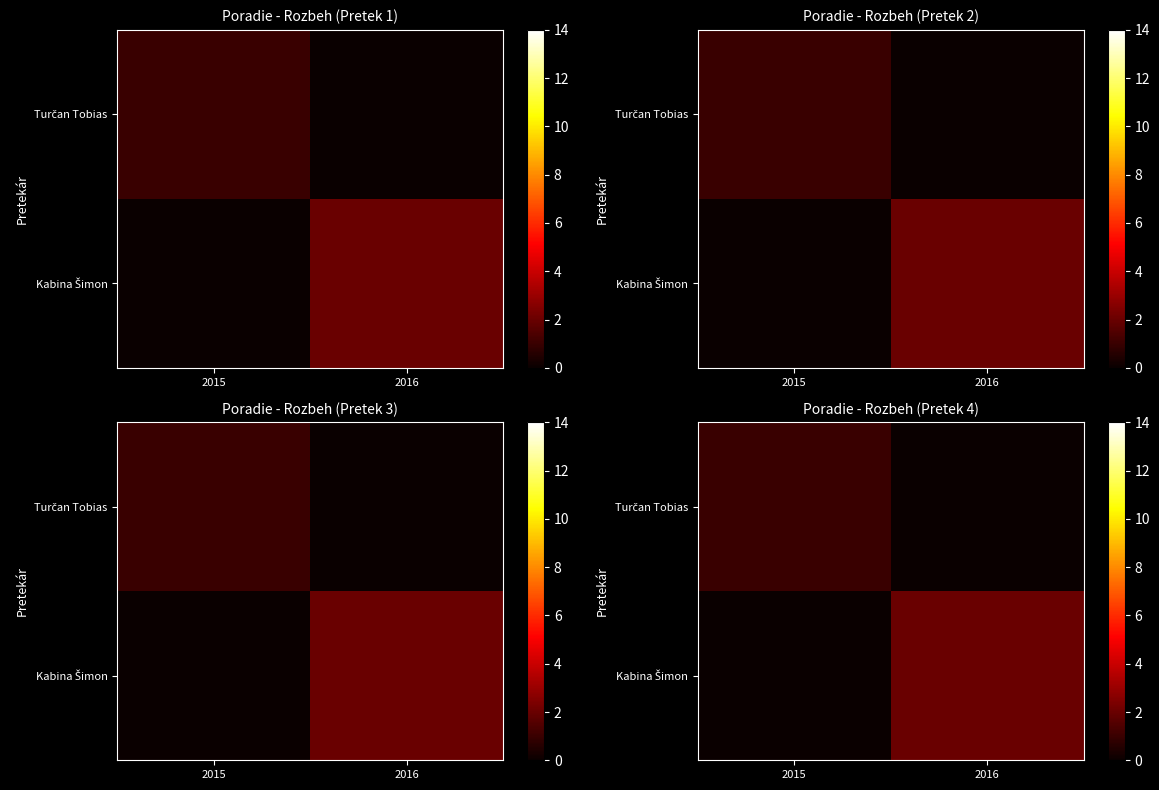

The value of Turčan Tobias at 2016 is 1. True or false?

False